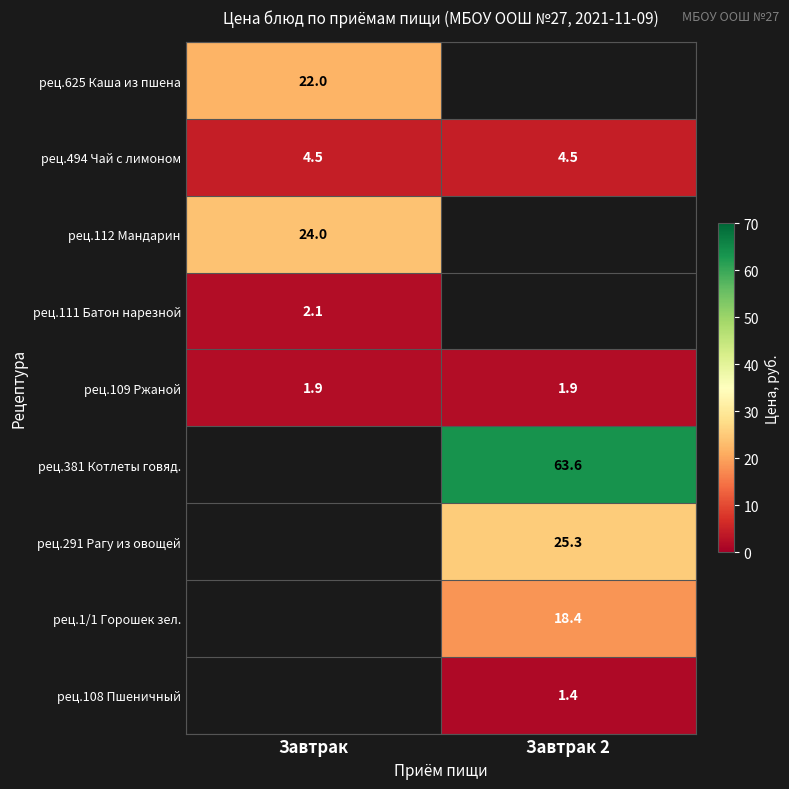

The рец.381 Котлеты говяд. series shows 63.6 at Завтрак 2. True or false?

True